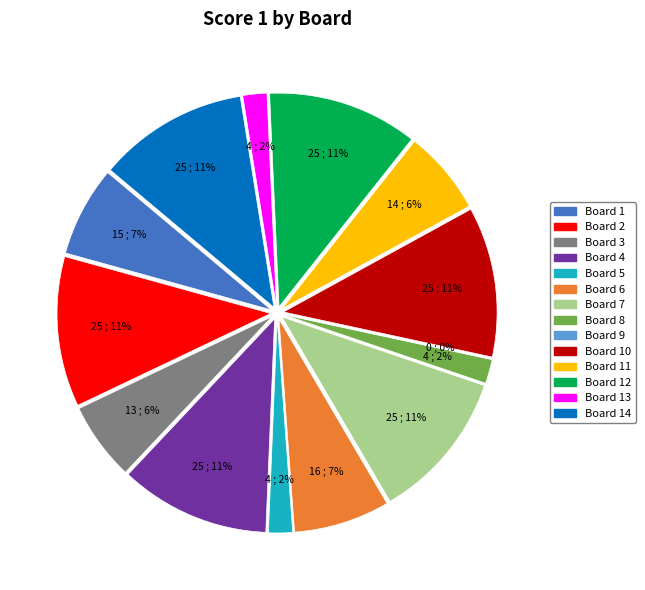

How many slices are in this pie chart?

14